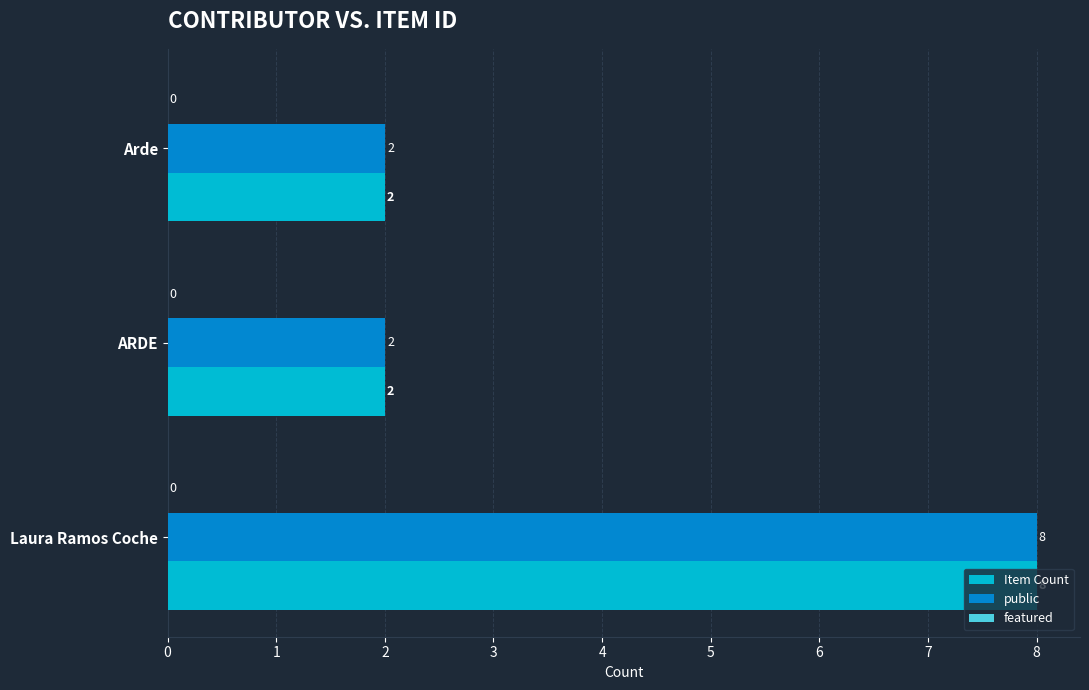

What is the difference between the maximum and minimum values in the public series?

6